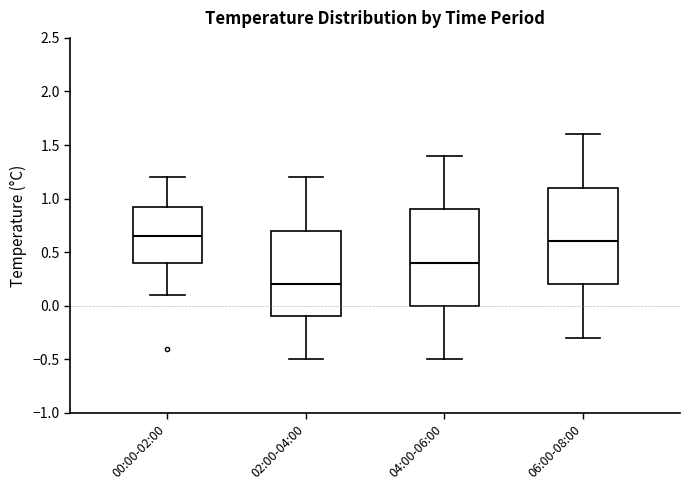

Where does the upper whisker of the box for 00:00-02:00 end on the y-axis? The values are not printed on the chart, so give them approximately, as read against the axis.

1.20